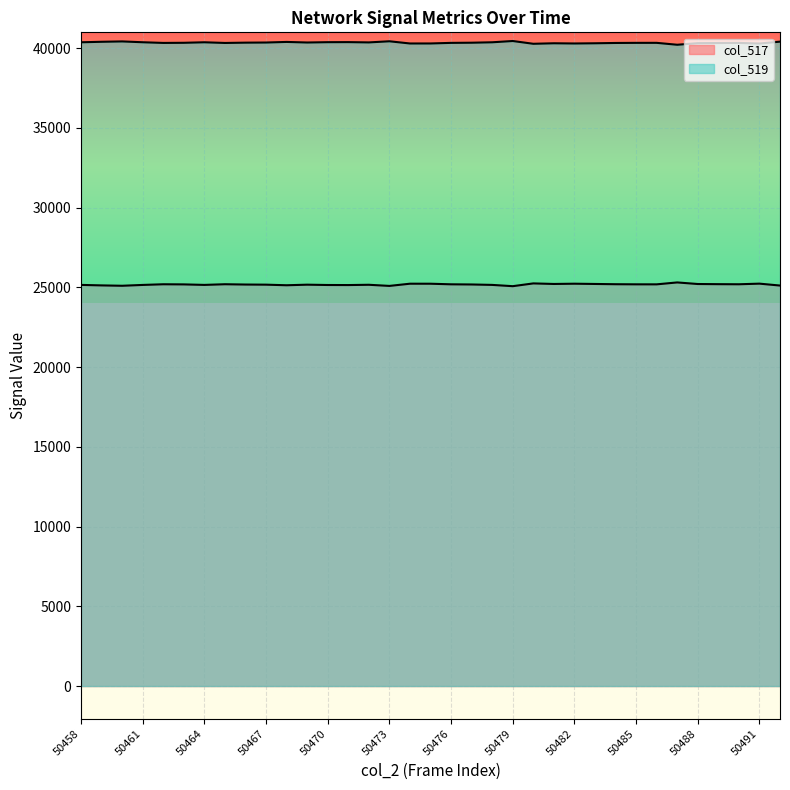

At which label is col_519 closest to 40338?

50476